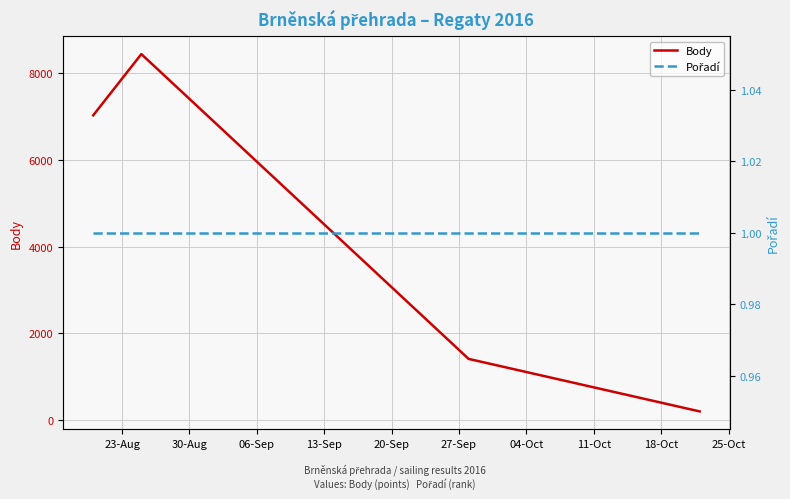

What is the highest value of the Body series?

8442